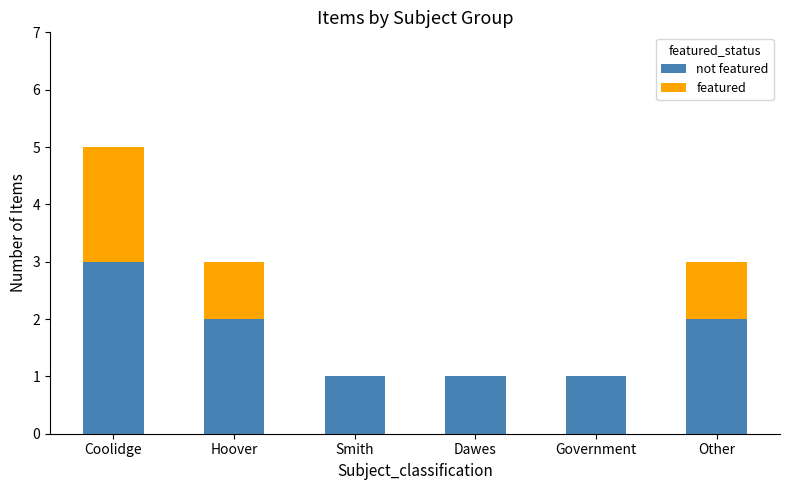

At which category is the sum across all series the highest?

Coolidge